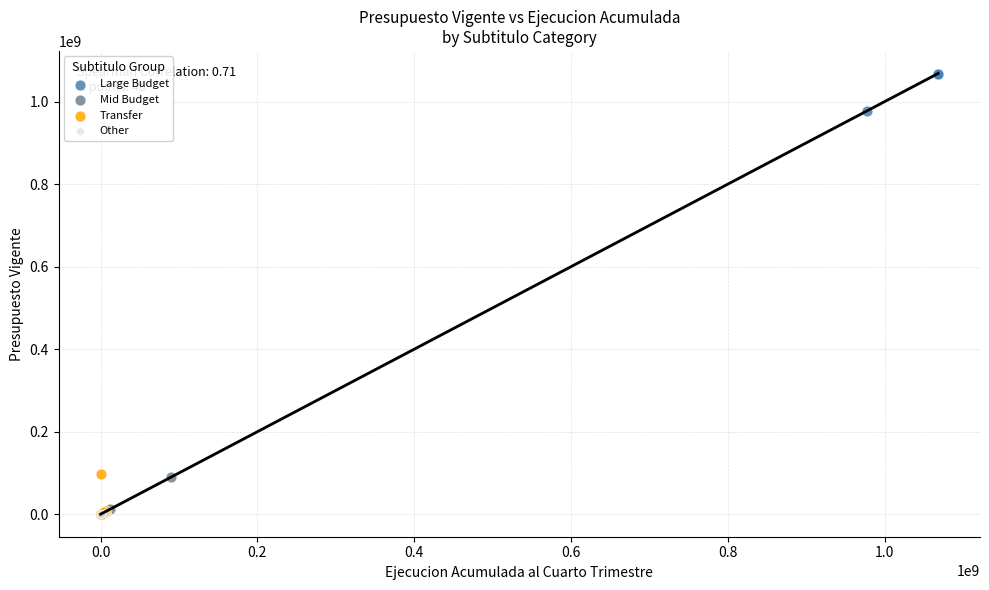

What are all the series names shown in the legend?

Large Budget, Mid Budget, Transfer, Other